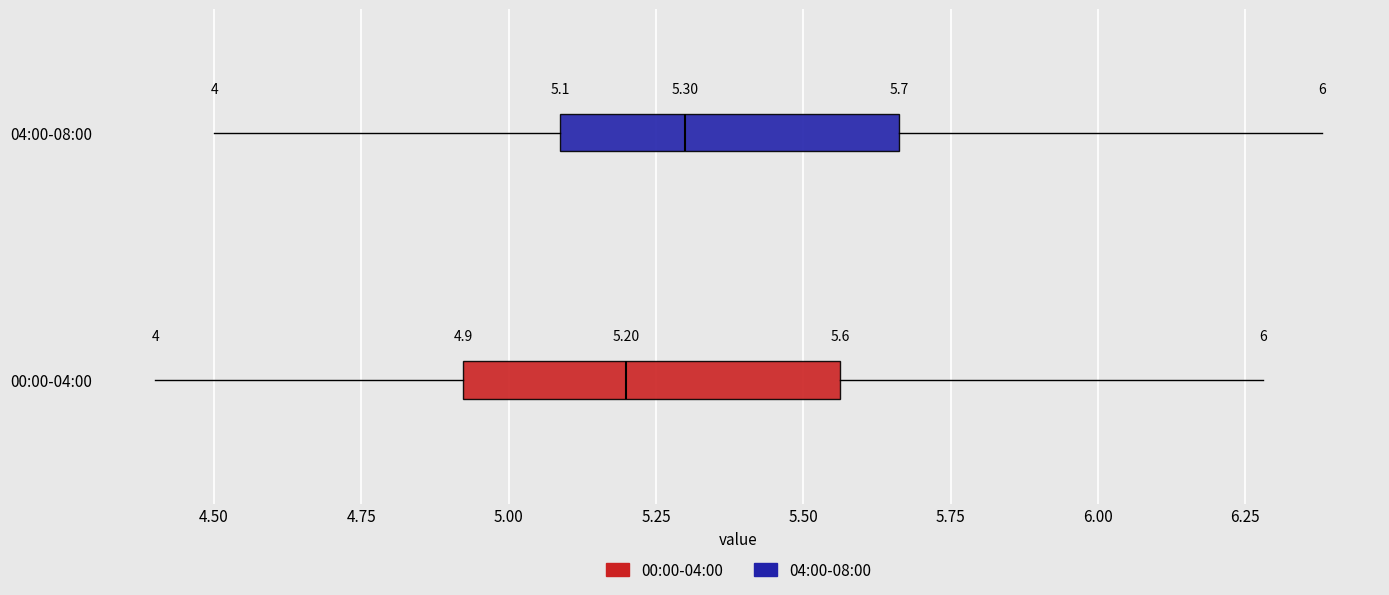

Which box is the widest, from its left edge to its right edge?

00:00-04:00